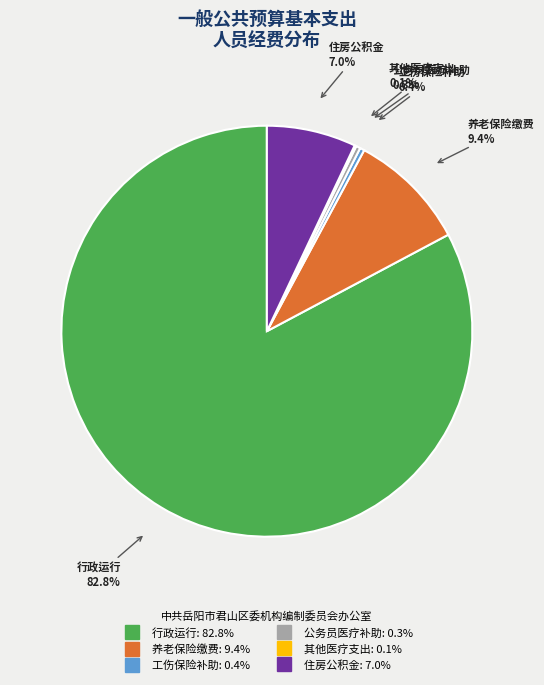

Is there any slice that represents more than half of the pie?

Yes